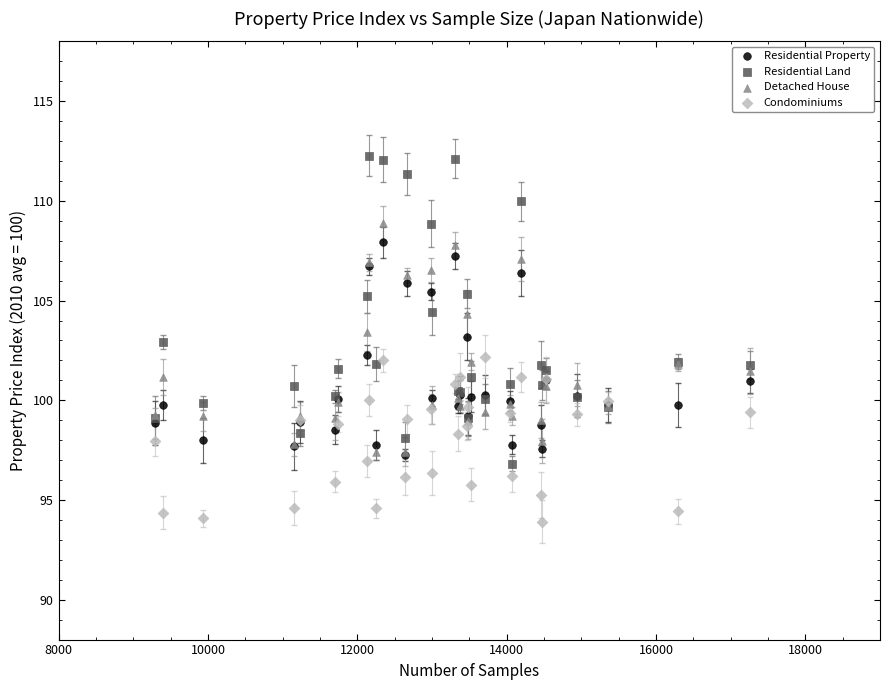

Which series has the widest spread of Y values?

Residential Land